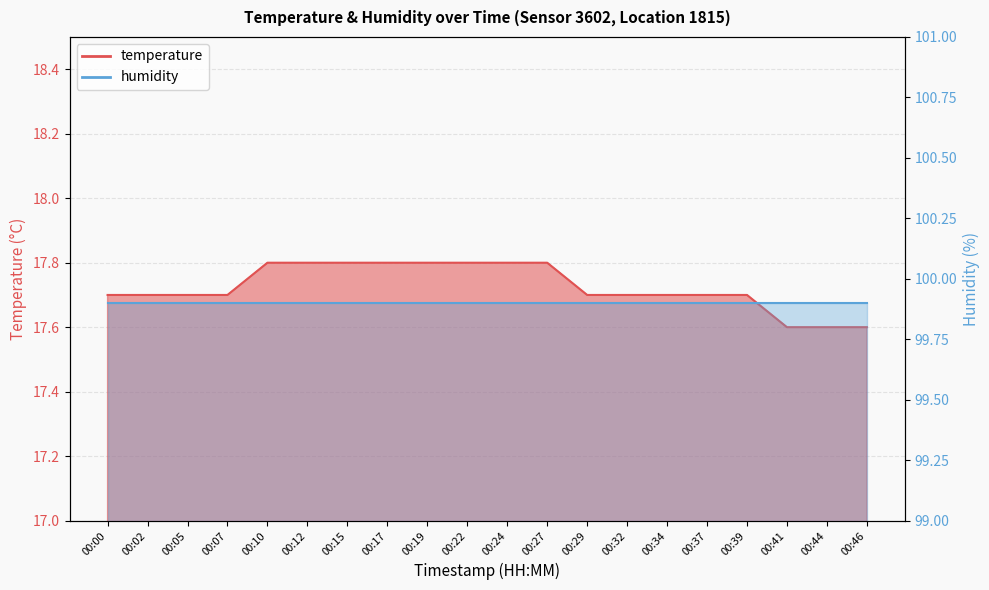

List the labels in order of value, largest first.

00:10, 00:12, 00:15, 00:17, 00:19, 00:22, 00:24, 00:27, 00:00, 00:02, 00:05, 00:07, 00:29, 00:32, 00:34, 00:37, 00:39, 00:41, 00:44, 00:46